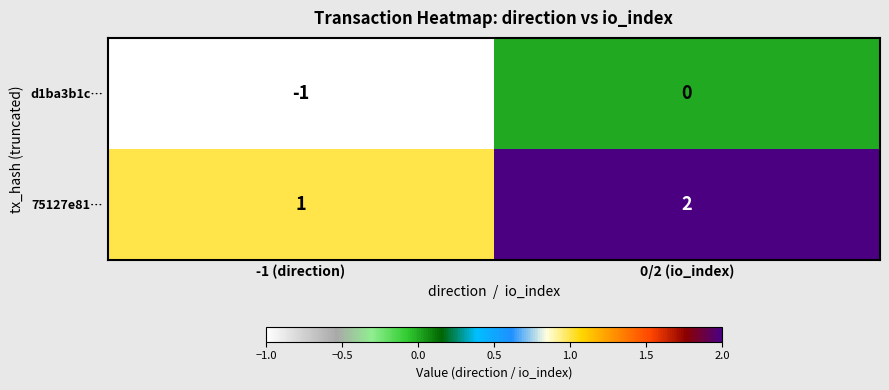

Reading left to right, what are all the values shown in this chart?

d1ba3b1c…: -1	0
75127e81…: 1	2